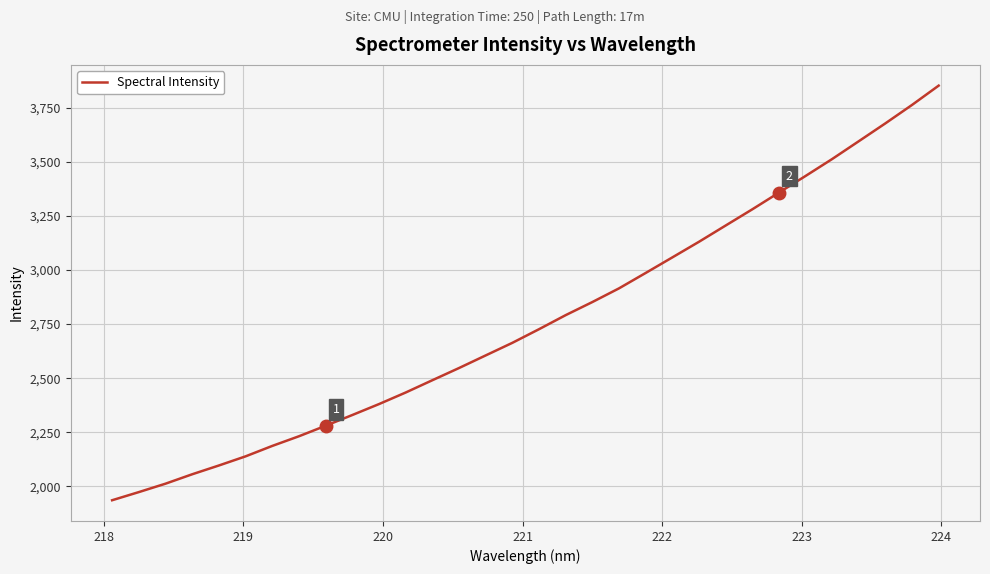

What is the difference between the maximum and minimum values?

1917.8